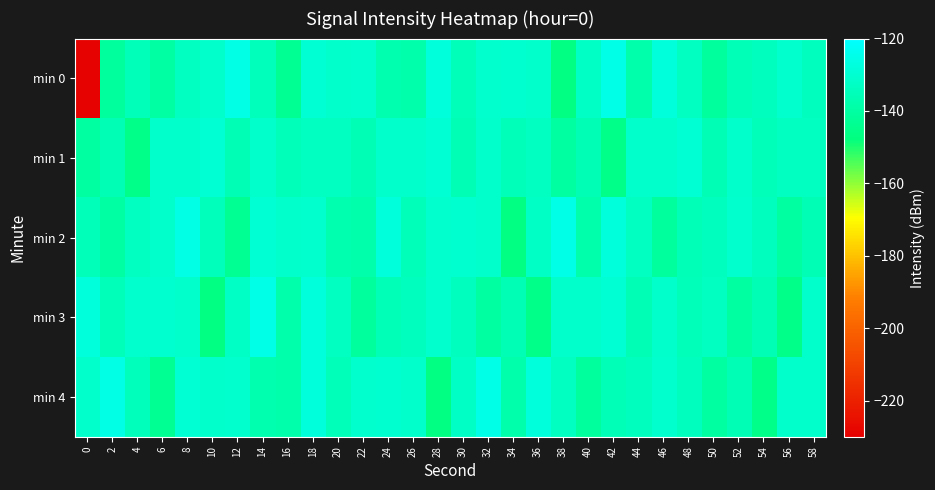

What is the total value across all series at 0?

-764.3